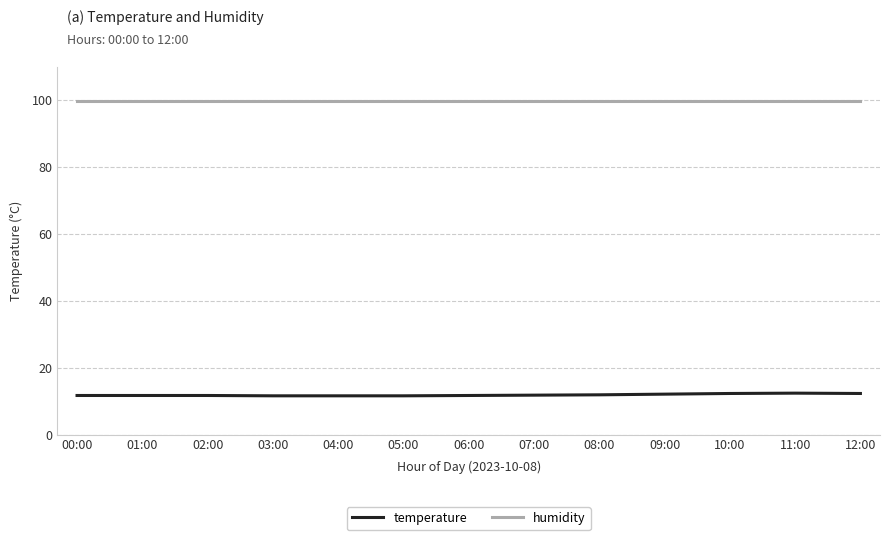

What is the difference between the highest and lowest values at 05:00?

88.3